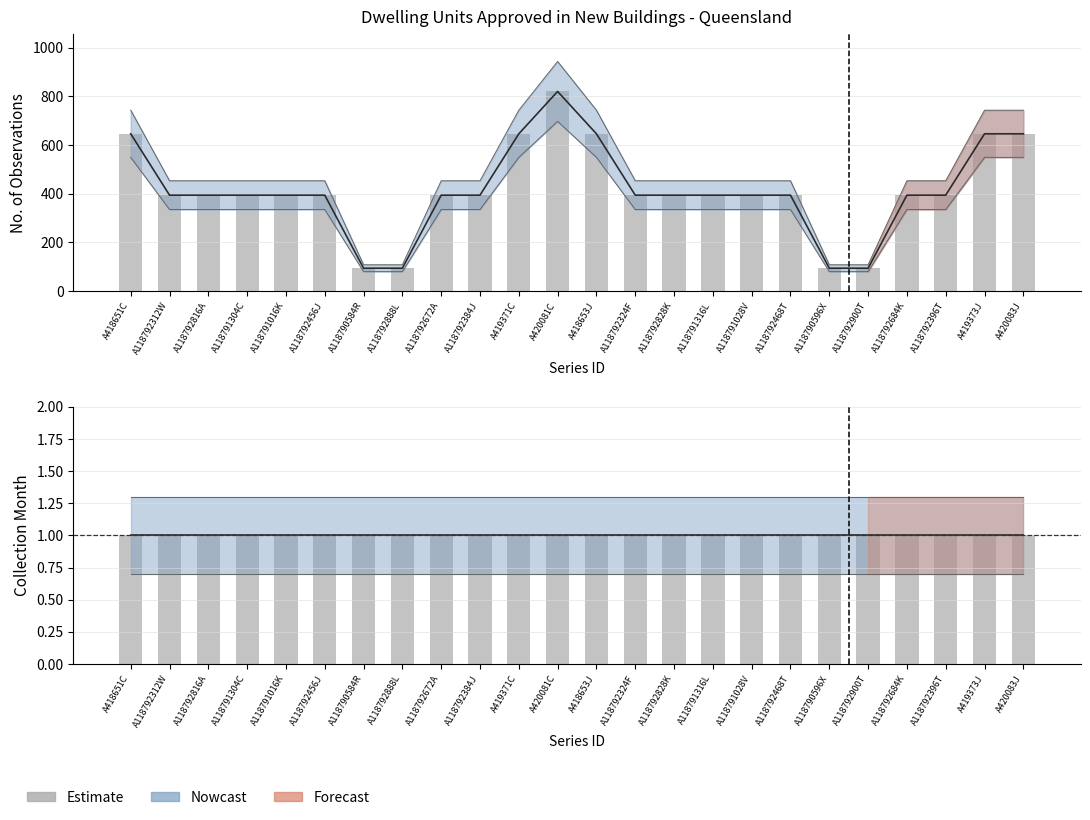

What is the maximum value shown in the chart?

820